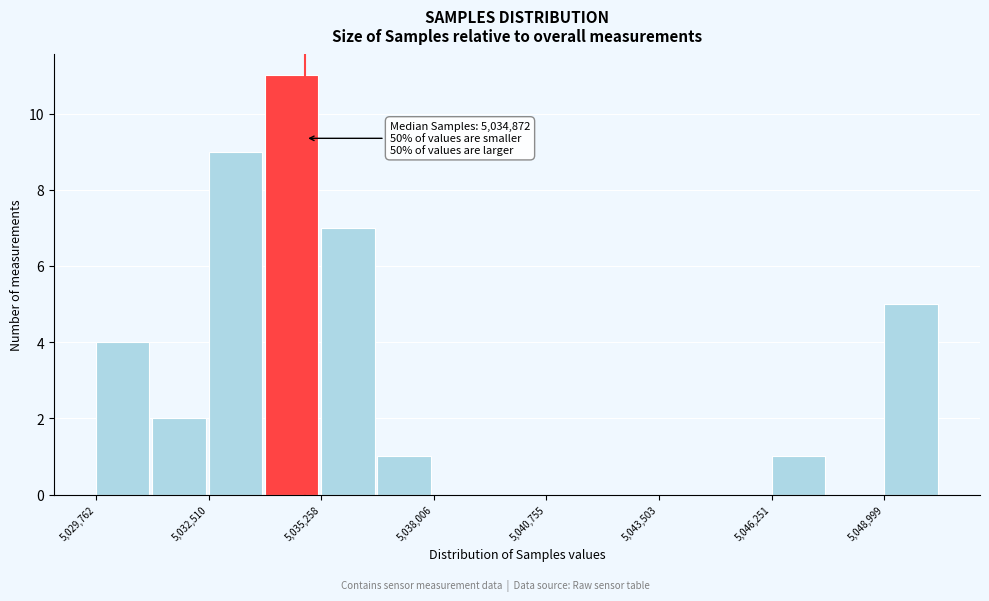

Around what value on the x-axis is the tallest bar? Give the approximate position of its centre, as read against the axis.

5034500